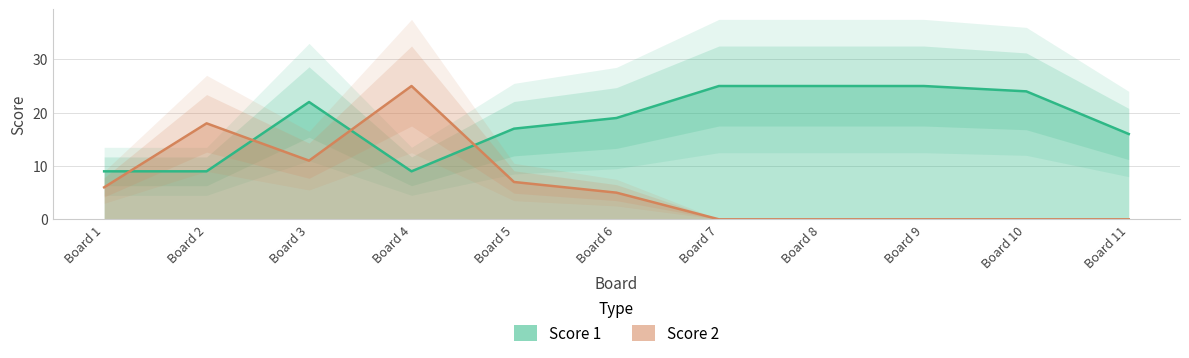

What is the difference between the highest and lowest values at Board 10?

24